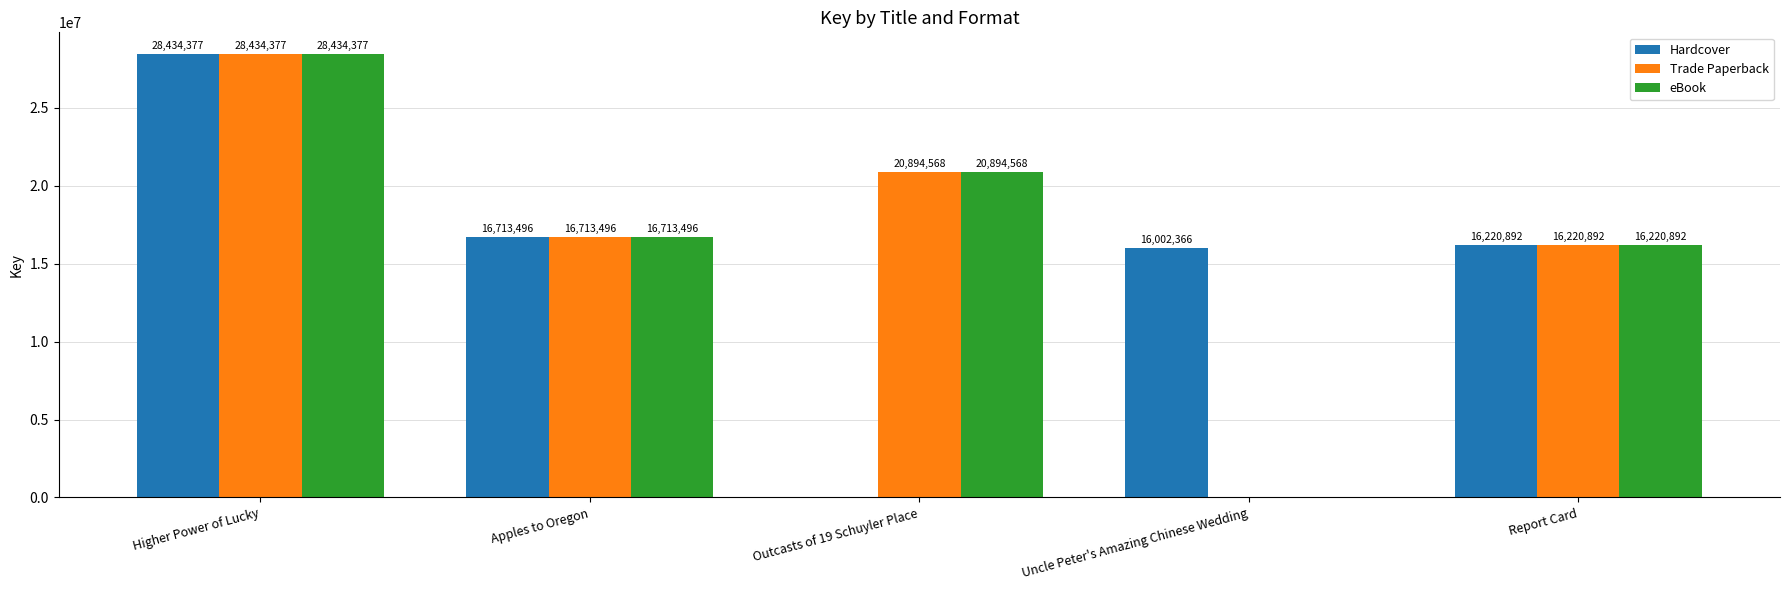

Which series changed the most between Outcasts of 19 Schuyler Place and Report Card?

Hardcover